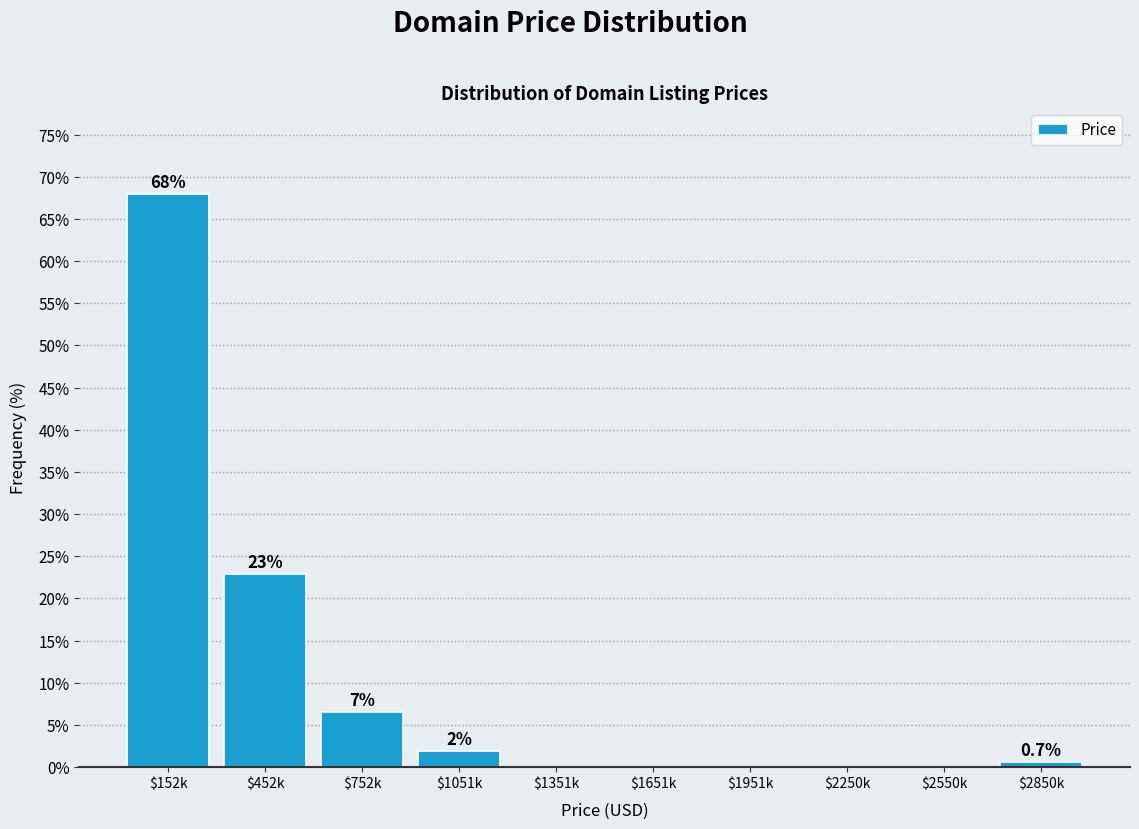

What is the approximate value at $2850k?

0.7